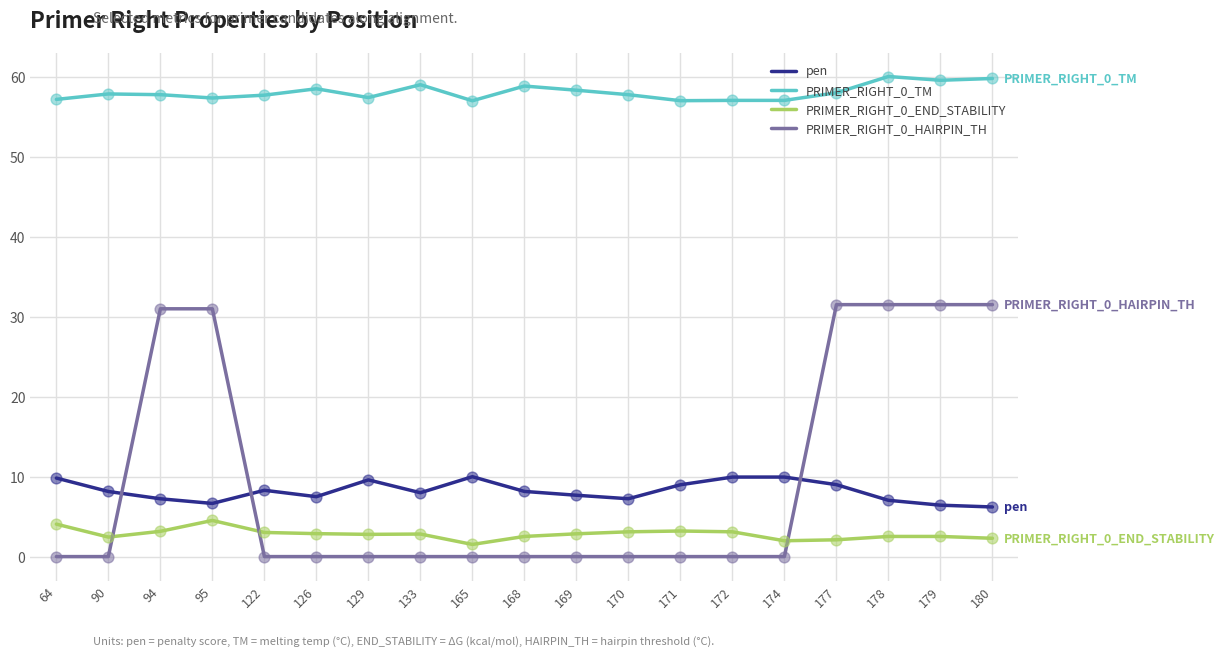

Which series changed the most between 94 and 165?

PRIMER_RIGHT_0_HAIRPIN_TH